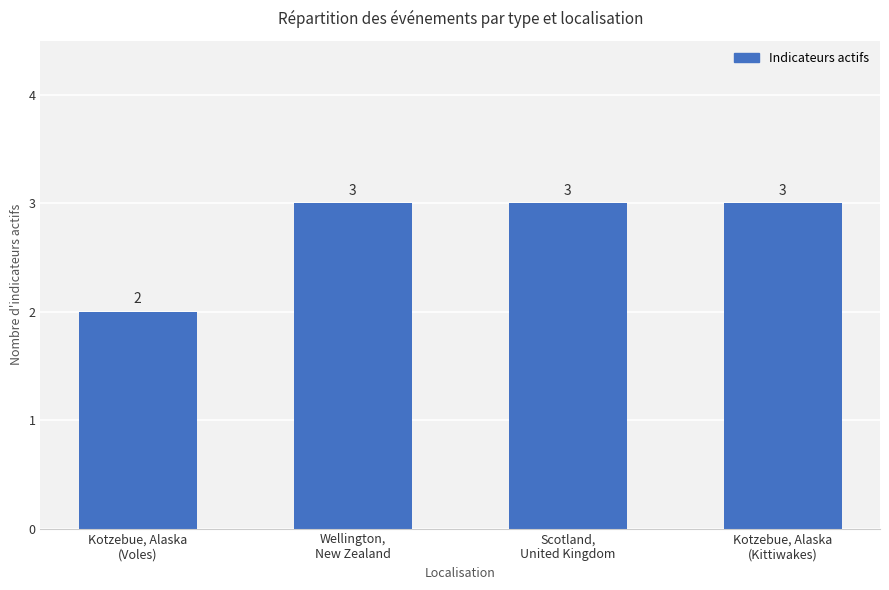

Reading left to right, what are all the values shown in this chart?

2	3	3	3